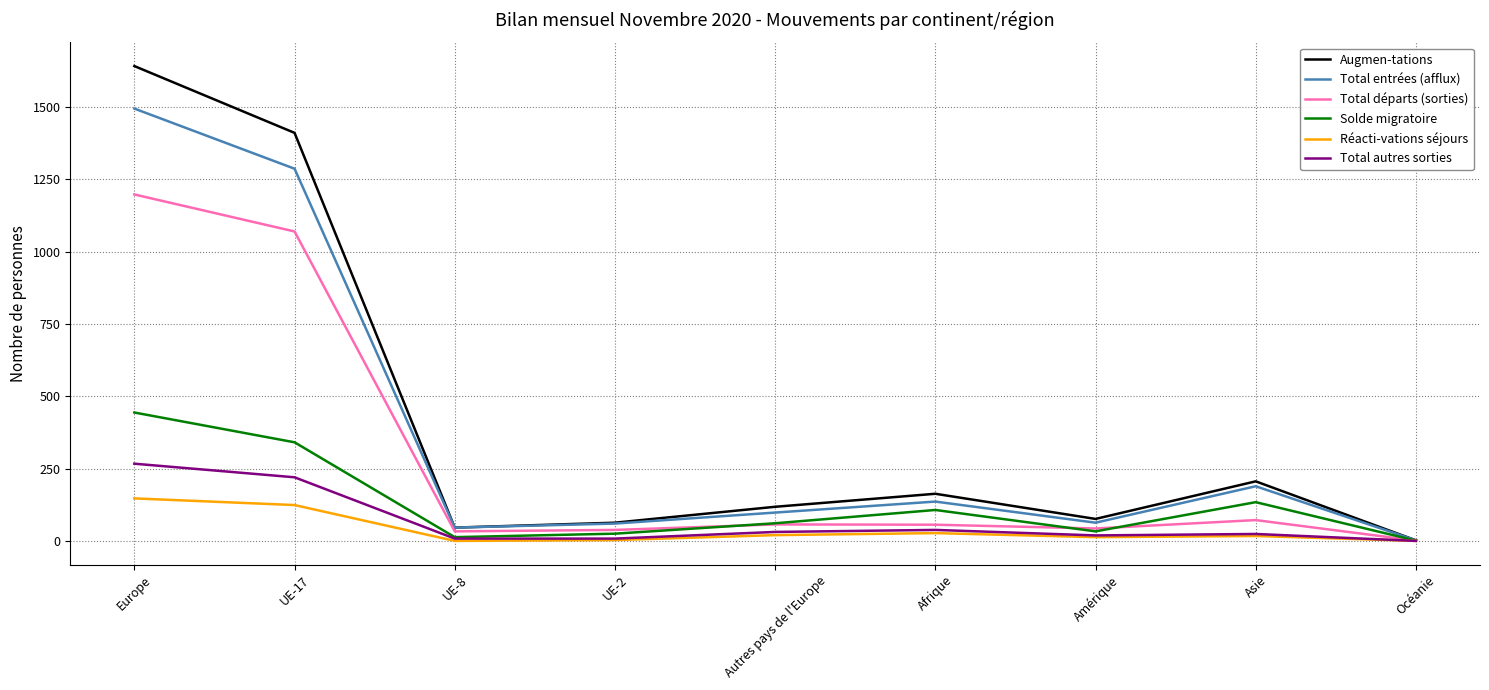

Which series has the largest range (max minus min)?

Augmen-tations